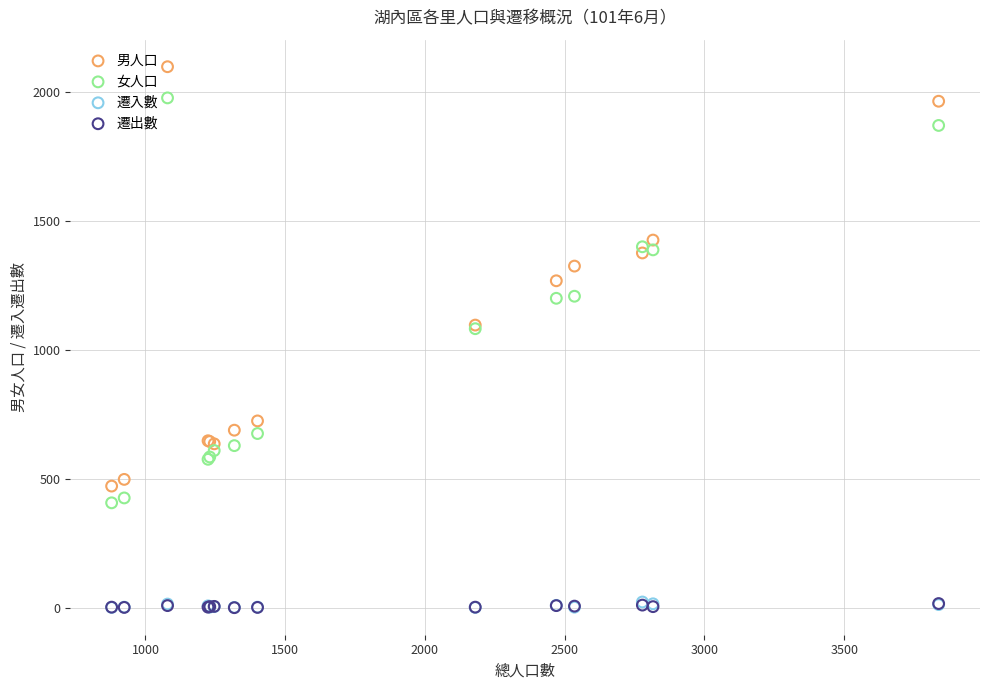

What are all the series names shown in the legend?

男人口, 女人口, 遷入數, 遷出數